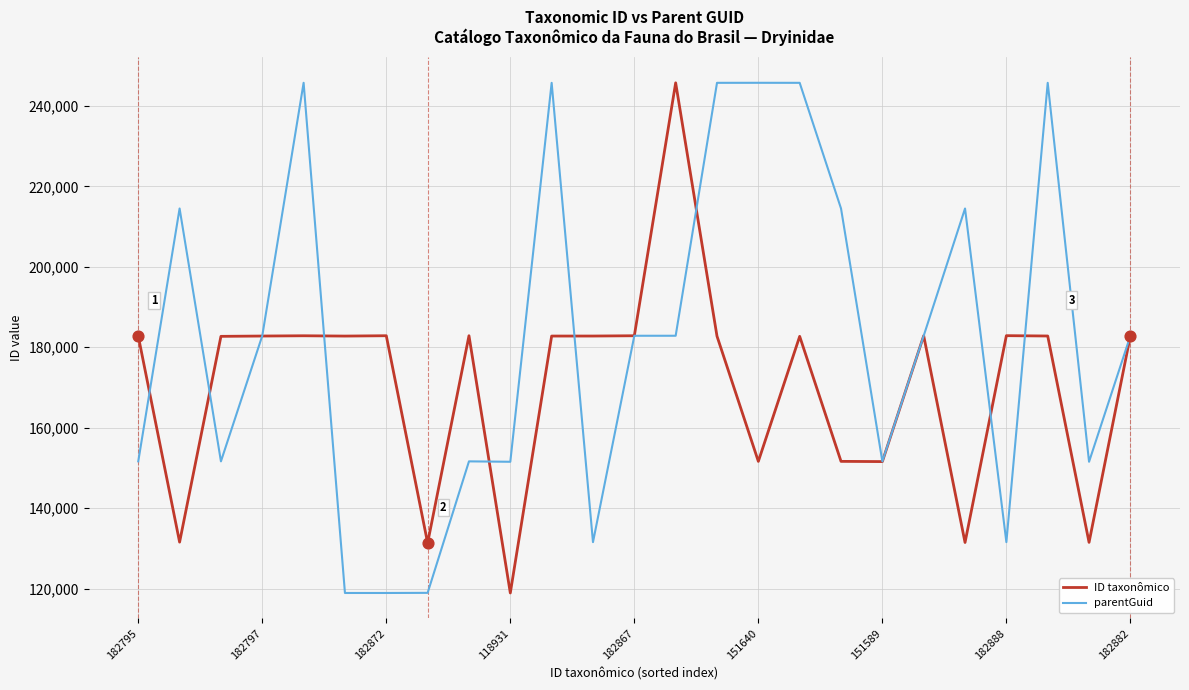

Which series has the largest total across all categories?

parentGuid